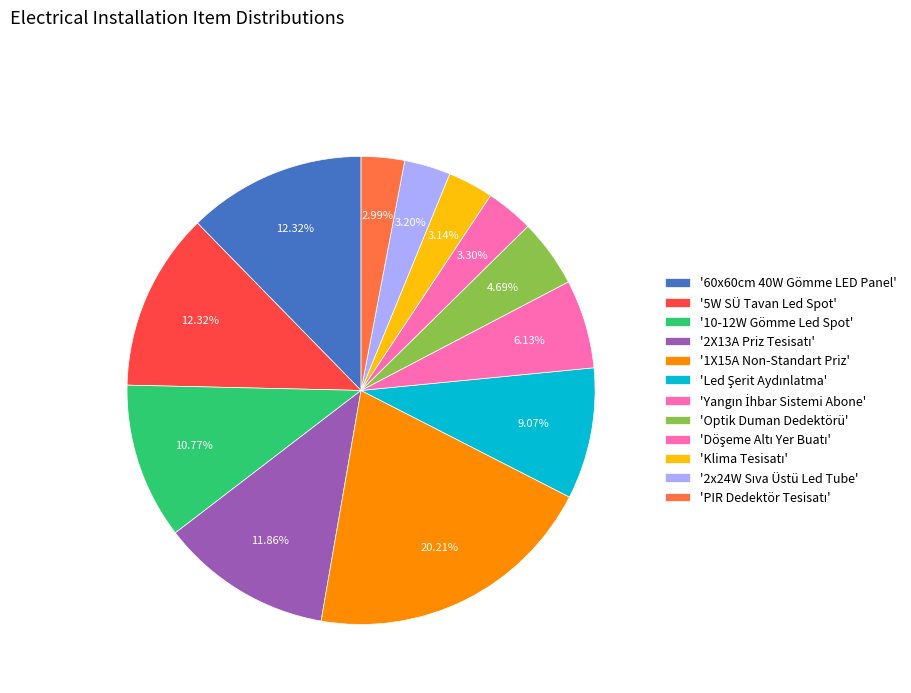

Which slice is the smallest?

PIR Dedektör Tesisatı